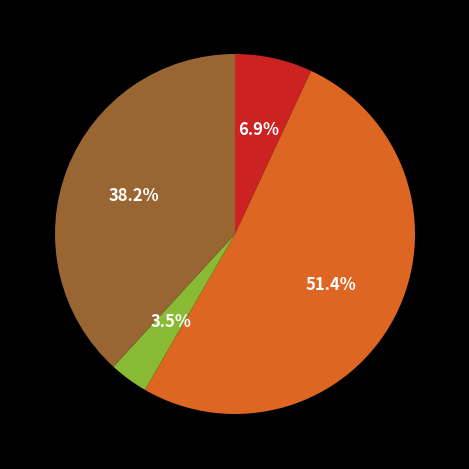

Does any single category account for the majority?

Yes